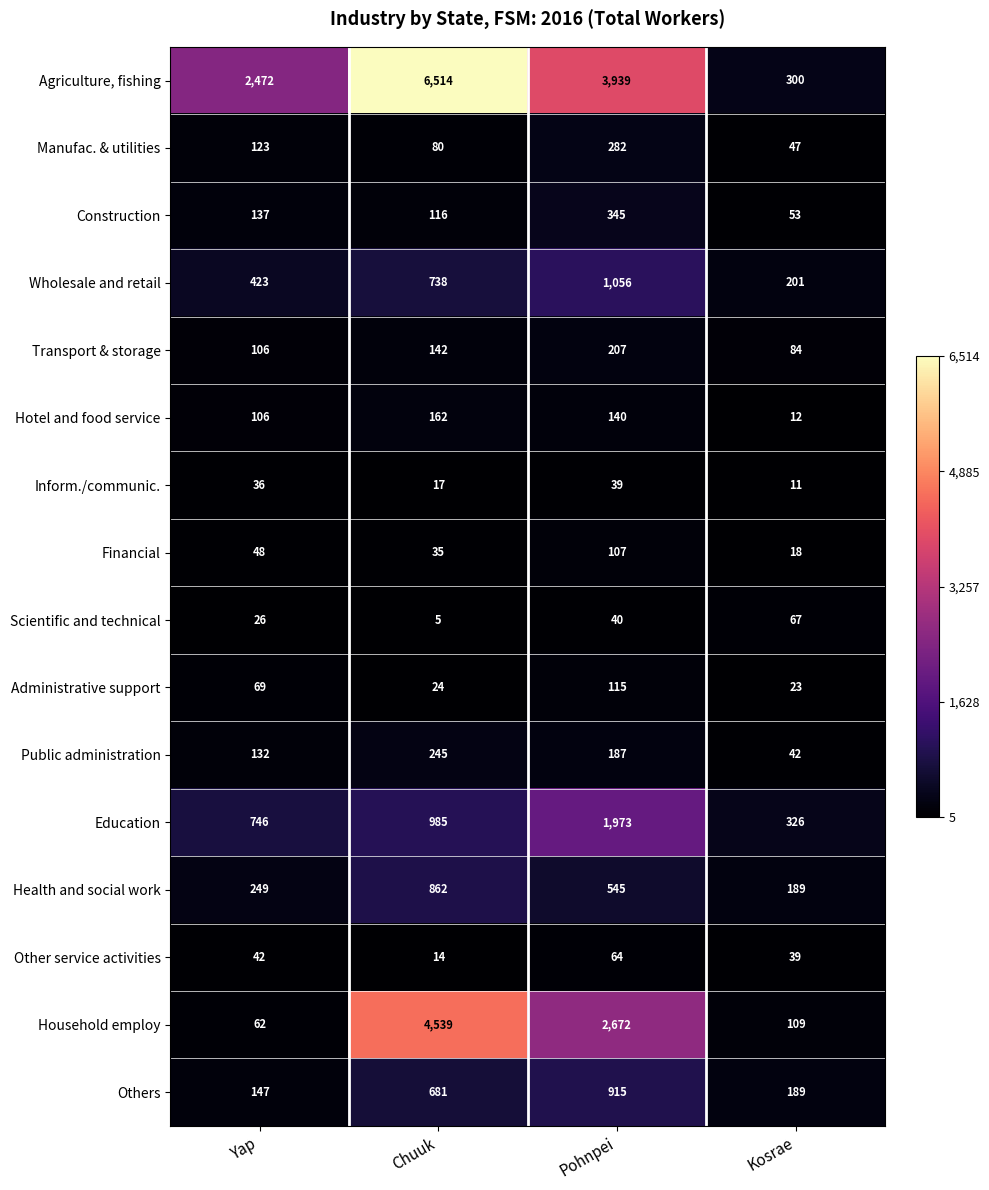

Which series has the largest total across all categories?

Agriculture, fishing